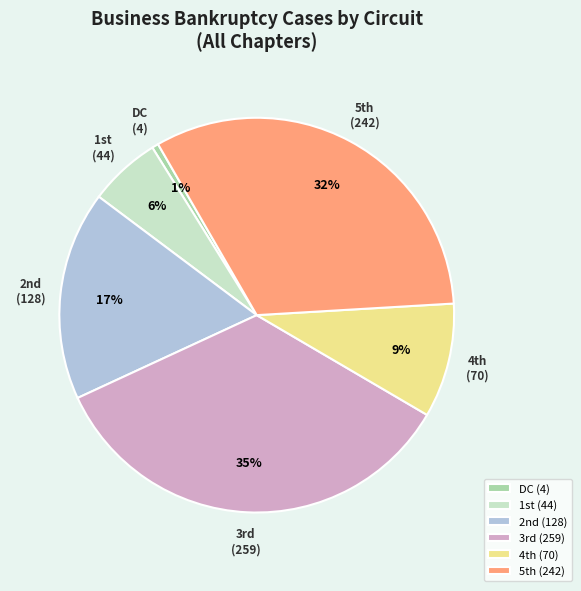

Does any single category account for the majority?

No